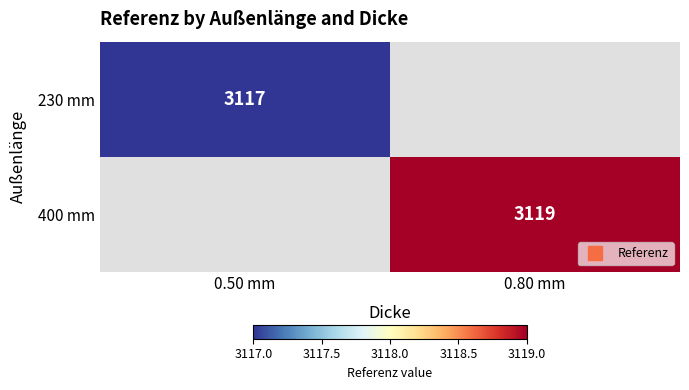

Between 0.50 mm and 0.80 mm, which is larger?

0.80 mm